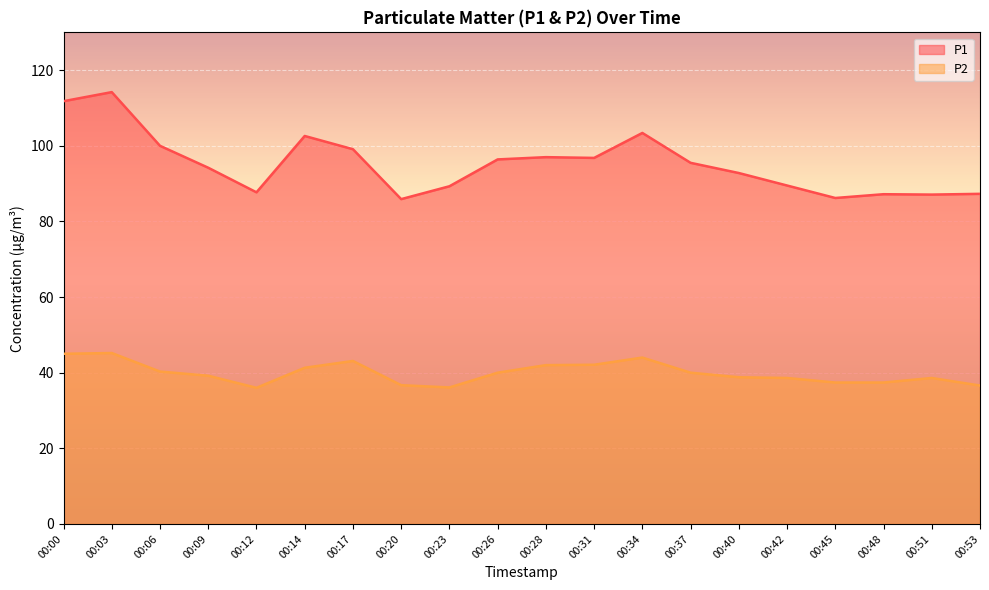

How many values in the P2 series are below 40?

10